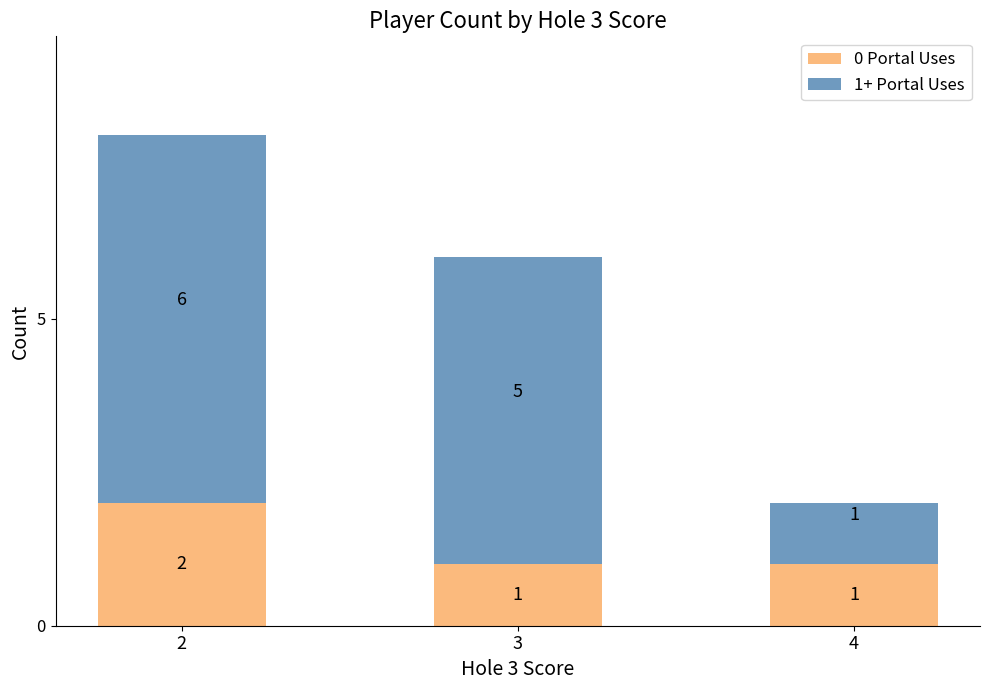

What is the total value across all series at 2?

8